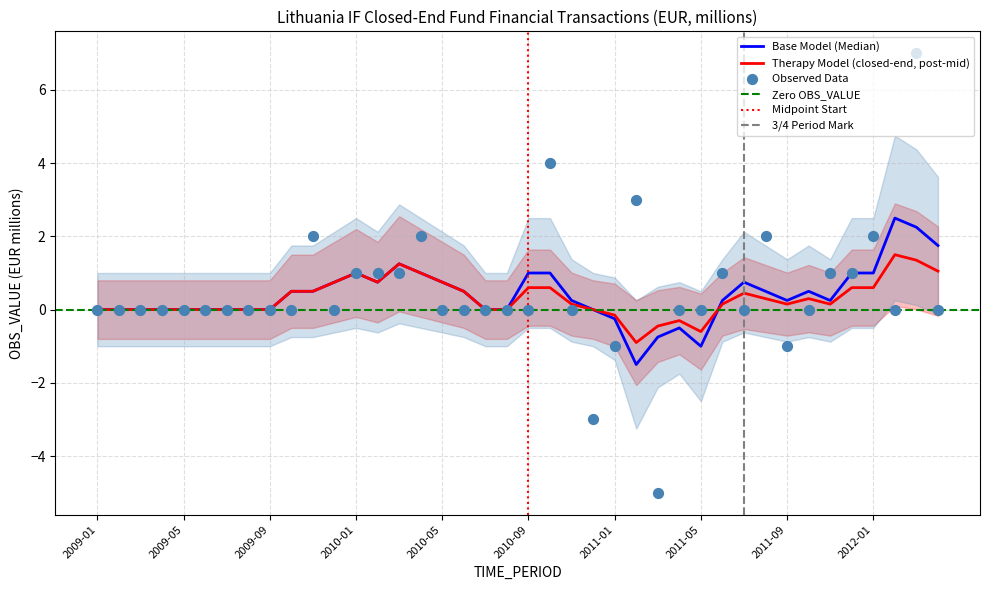

What is the change in value from 2010-02 to 2012-01?

+1